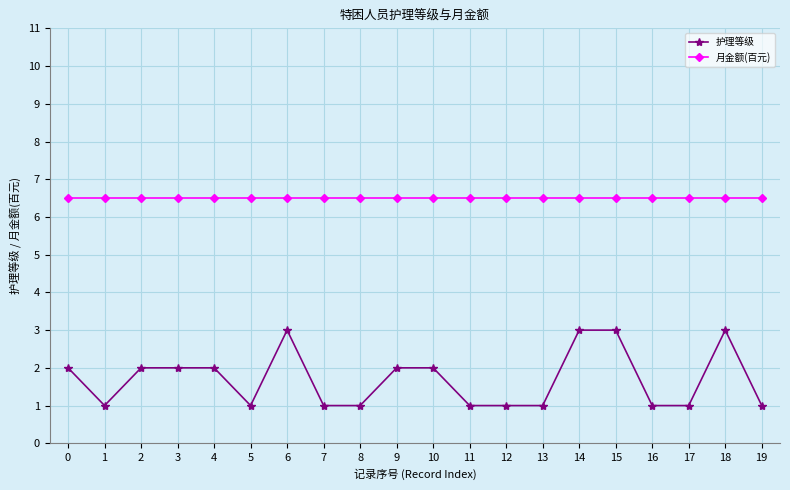

Is this an area chart (filled region under the line)?

No